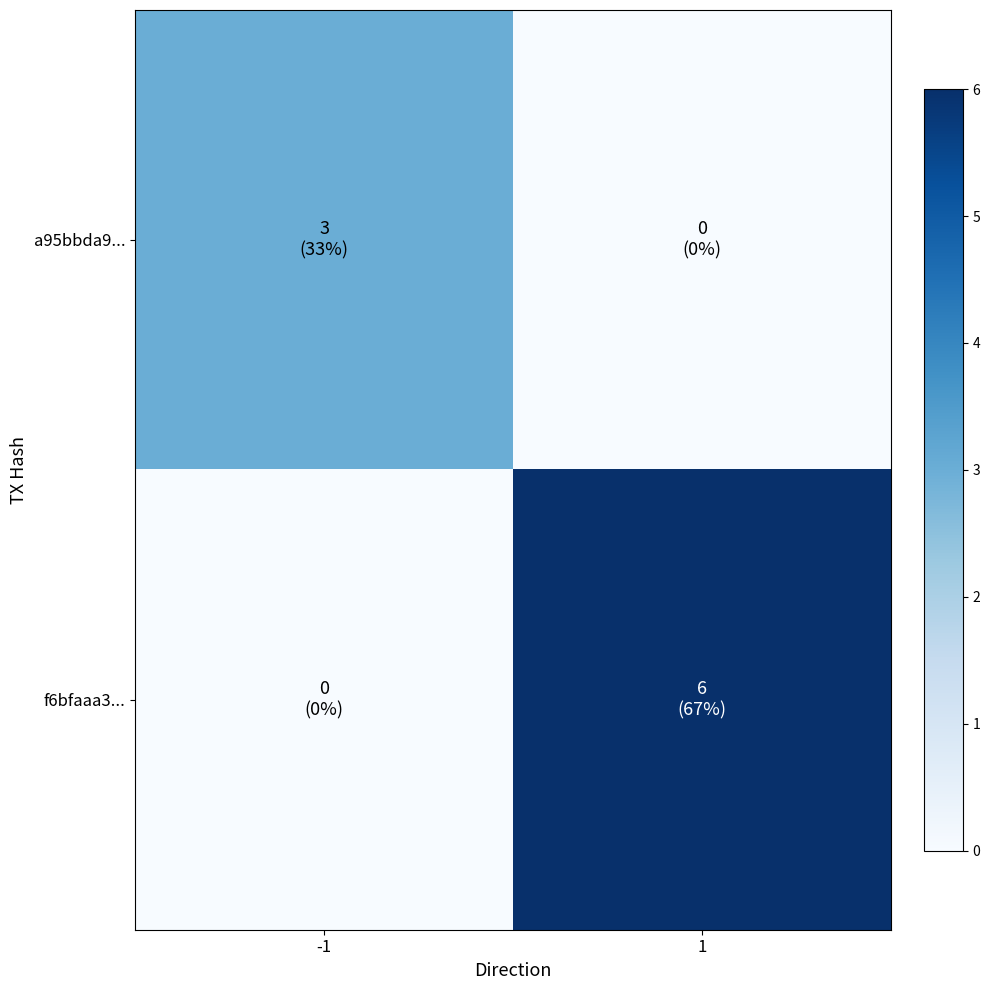

At which category is the sum across all series the highest?

1